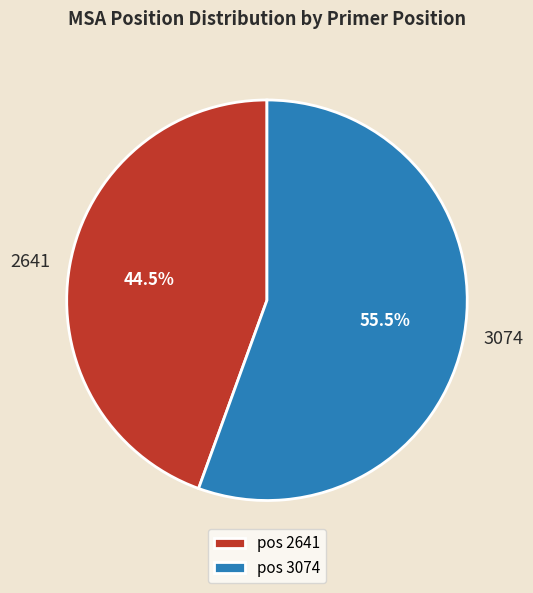

Is there a majority slice in this chart?

Yes